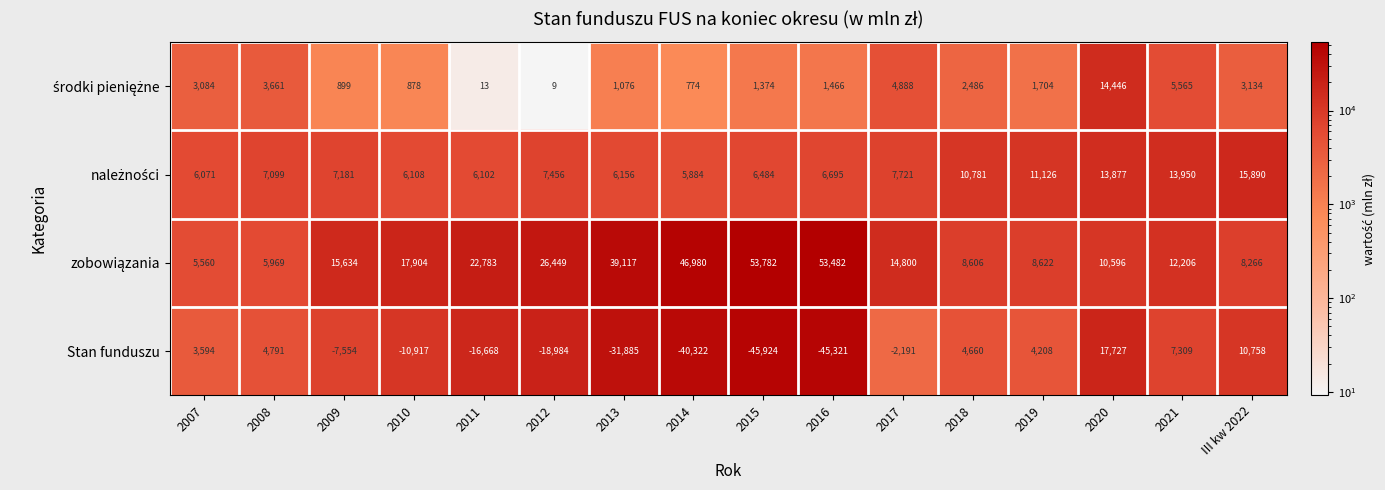

Which series changed the most between 2010 and 2018?

Stan funduszu